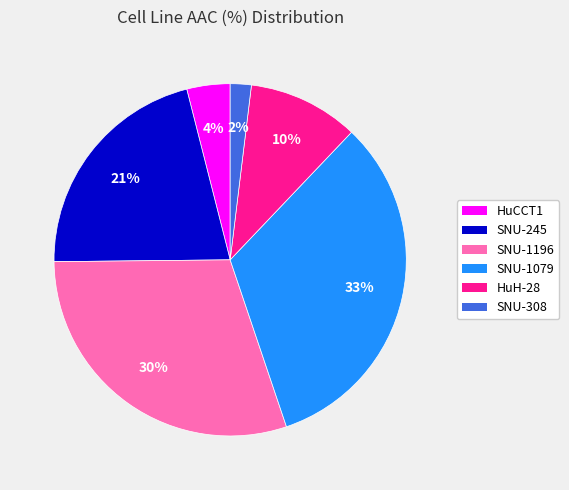

Between HuH-28 and SNU-245, which is larger?

SNU-245